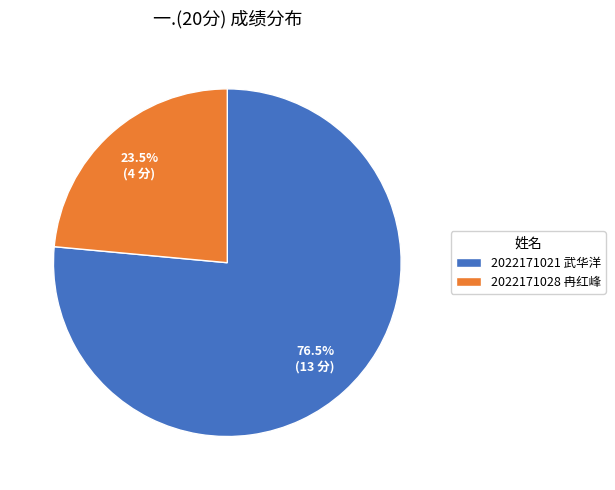

Which has a higher value, 2022171021 武华洋 or 2022171028 冉红峰?

2022171021 武华洋